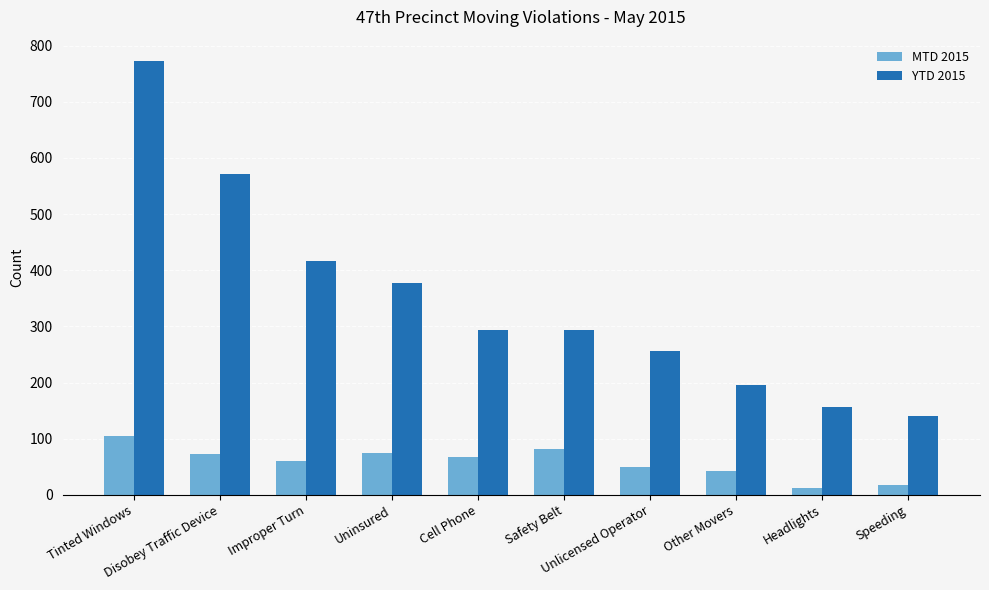

What is the spread (max minus min) of values at Tinted Windows?

667